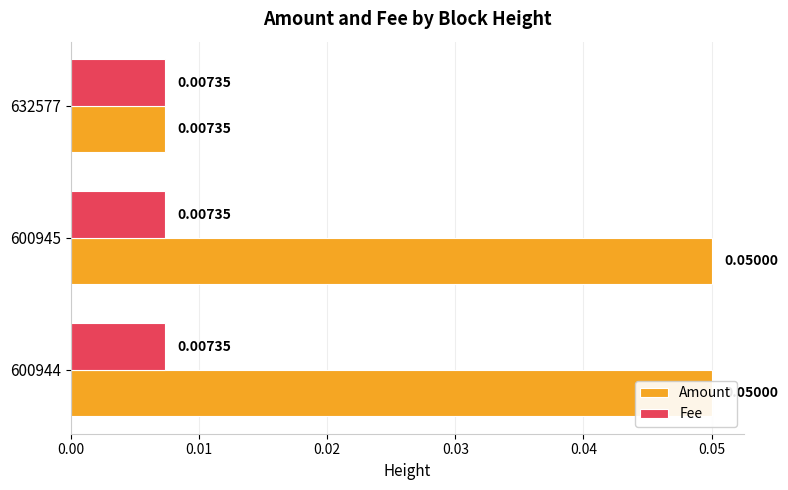

Are the bars horizontal?

Yes